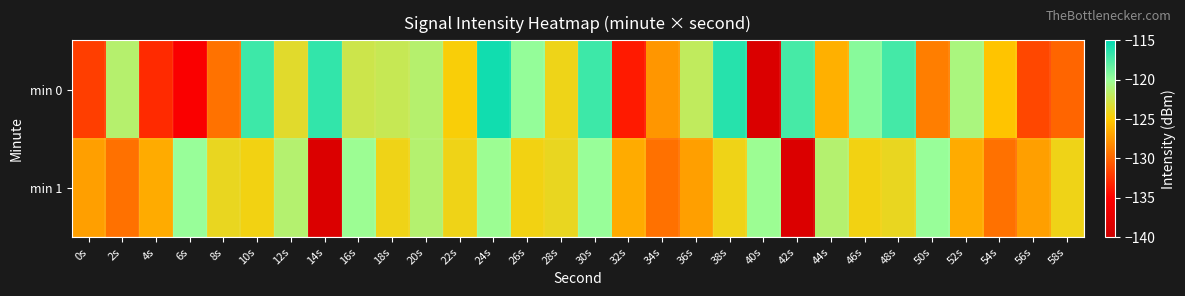

Reading left to right, transcribe all the data shown in this chart.

min 0: 0s=-131.9	2s=-121.4	4s=-132.9	6s=-135.4	8s=-129.4	10s=-117.0	12s=-123.6	14s=-116.7	16s=-122.6	18s=-122.2	20s=-121.4	22s=-124.7	24s=-115.6	26s=-119.8	28s=-124.2	30s=-117.1	32s=-133.7	34s=-127.6	36s=-122.0	38s=-116.3	40s=-138.5	42s=-117.3	44s=-126.3	46s=-119.5	48s=-117.3	50s=-128.8	52s=-120.9	54s=-125.4	56s=-131.5	58s=-130.0
min 1: 0s=-127.2	2s=-129.5	4s=-126.6	6s=-120.0	8s=-123.9	10s=-124.4	12s=-121.4	14s=-138.4	16s=-120.2	18s=-124.3	20s=-121.4	22s=-124.3	24s=-120.2	26s=-124.4	28s=-123.9	30s=-120.0	32s=-126.6	34s=-129.5	36s=-127.2	38s=-124.3	40s=-120.2	42s=-138.4	44s=-121.4	46s=-124.4	48s=-123.9	50s=-120.0	52s=-126.6	54s=-129.5	56s=-127.2	58s=-124.3